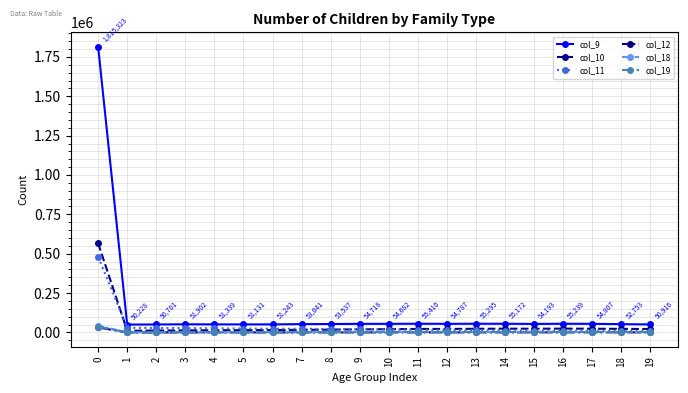

Which series has the widest spread of values?

col_9